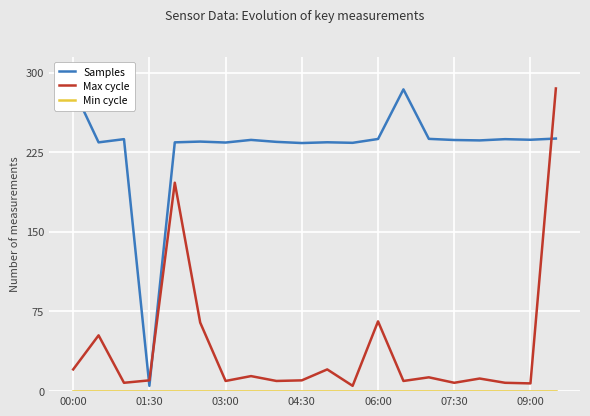

Reading left to right, transcribe all the data shown in this chart.

Samples: 285.0	234.2	237.3	5.0	234.3	235.0	234.1	236.6	234.7	233.6	234.3	233.8	237.4	284.1	237.5	236.5	236.1	237.3	236.7	237.8
Max cycle: 20.5	52.5	7.9	10.2	196.2	64.6	9.6	14.2	9.6	10.2	20.5	5.0	65.7	9.6	13.0	7.9	11.9	7.9	7.3	285.0
Min cycle: 0.0	0.0	0.0	0.0	0.0	0.0	0.0	0.0	0.0	0.0	0.0	0.0	0.0	0.0	0.0	0.0	0.0	0.0	0.0	0.0